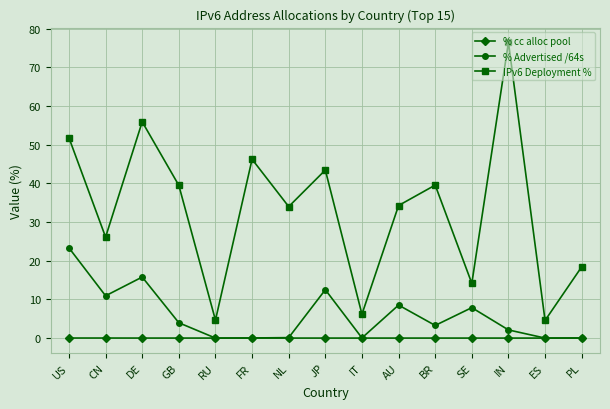

What is the difference between the IPv6 Deployment % values at AU and IN?

42.2